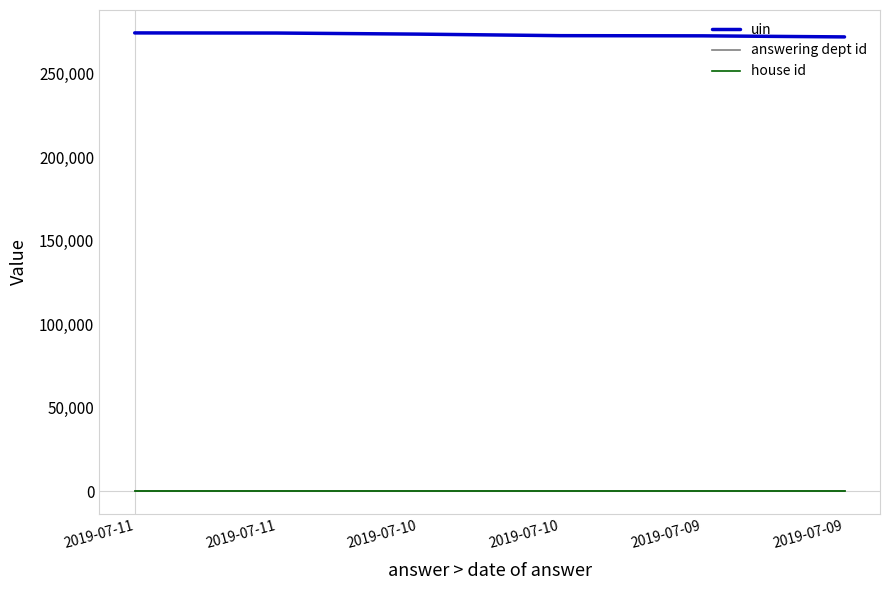

What is the spread (max minus min) of values at 2019-07-10?

273804